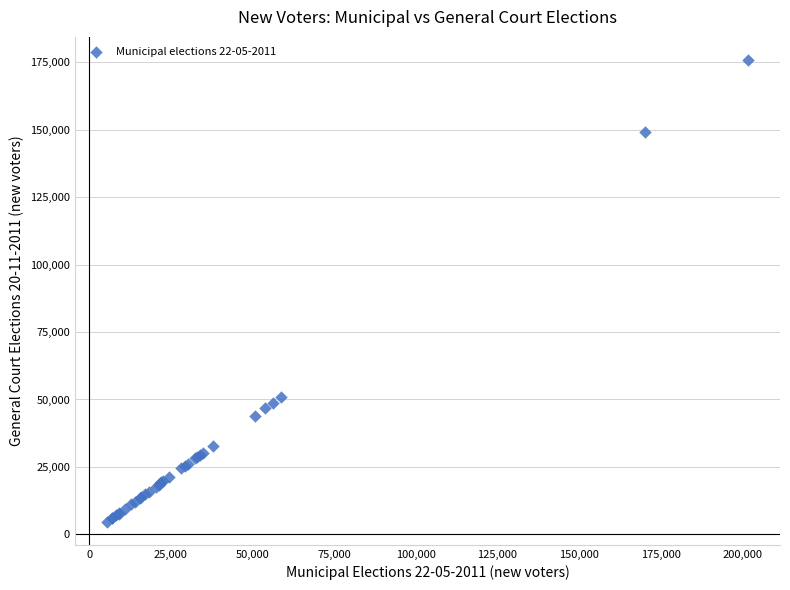

What Y value in the scatter plot is closest to 90253?

50989